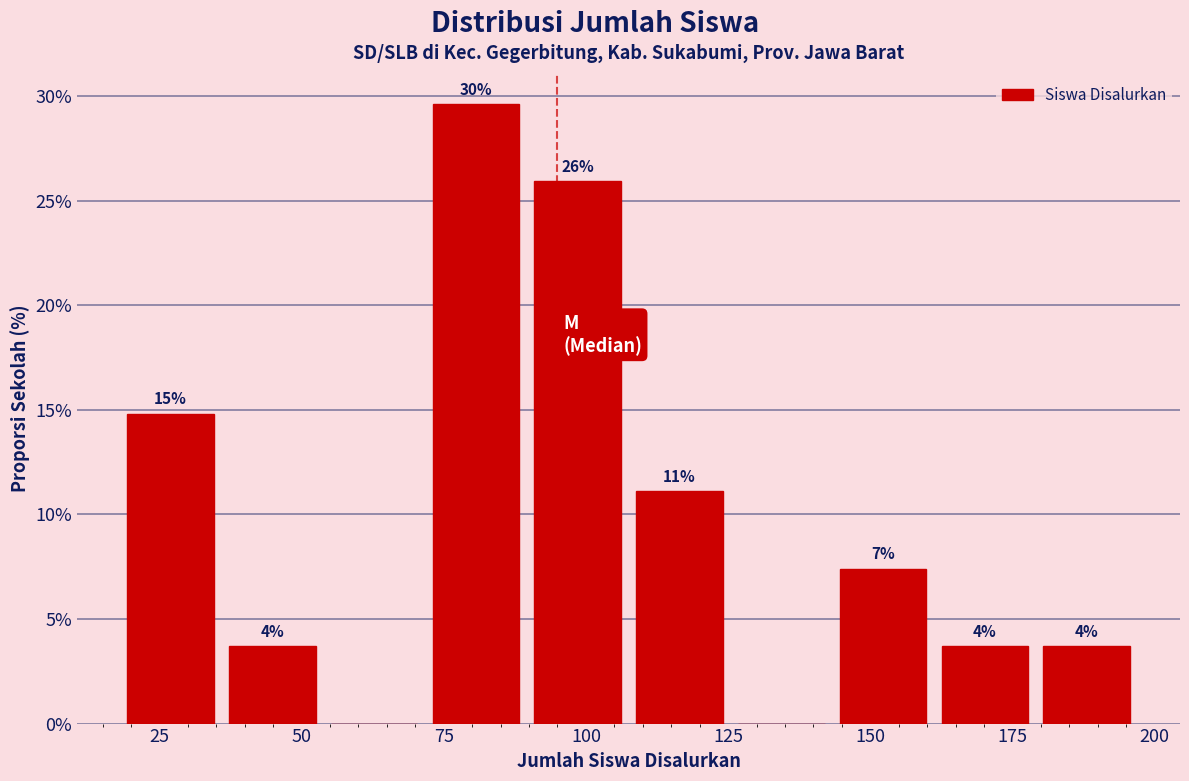

Around what value on the x-axis is the tallest bar? Give the approximate position of its centre, as read against the axis.

80